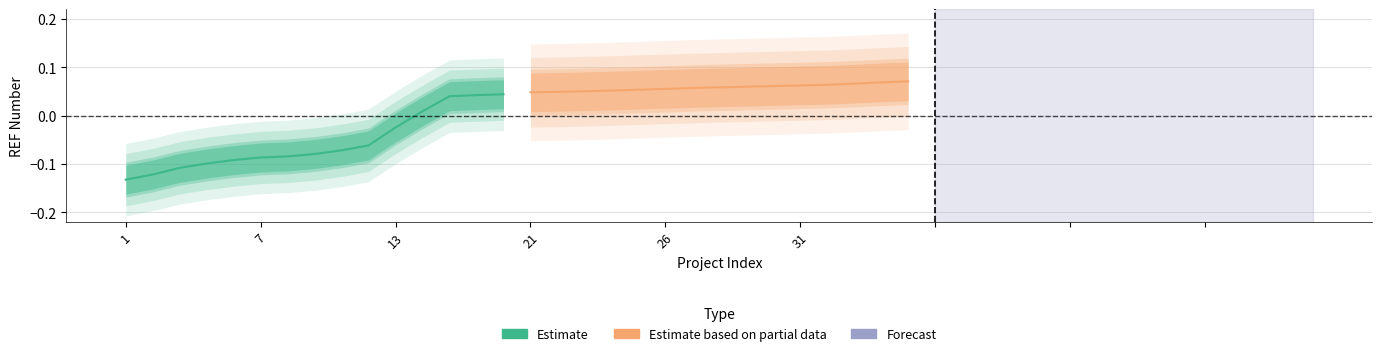

Which series has the widest spread of values?

Estimate